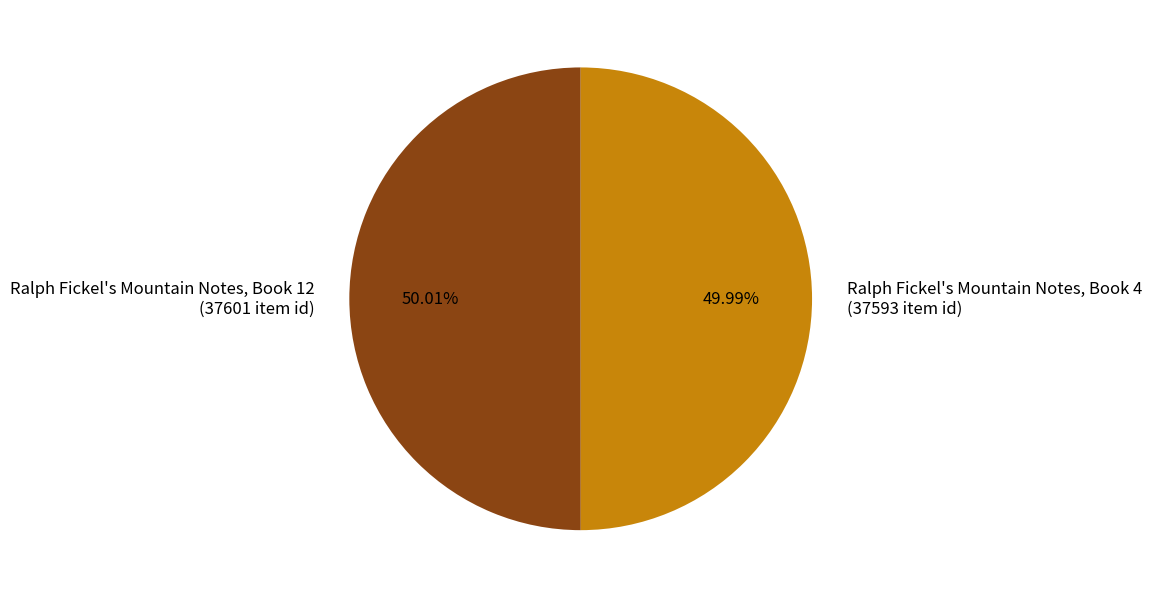

Do Ralph Fickel's Mountain Notes, Book 12 (37601 item id) and Ralph Fickel's Mountain Notes, Book 4 (37593 item id) together represent more than half of the pie?

Yes